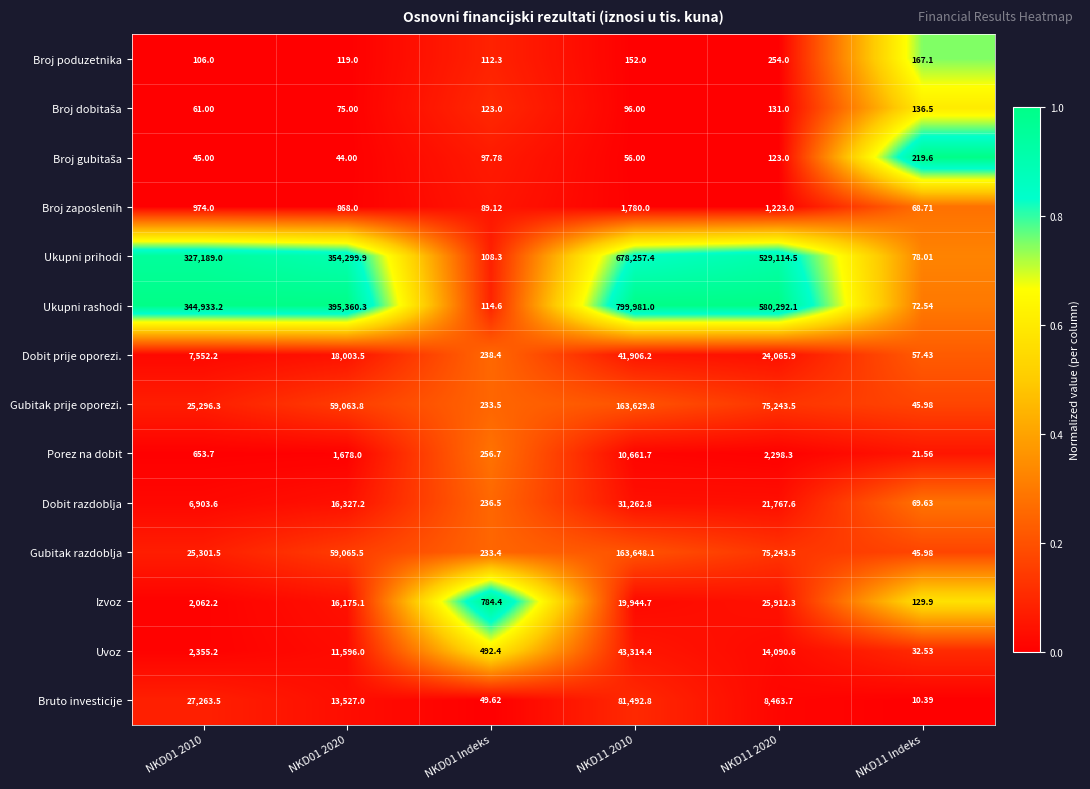

Which series has the largest total across all categories?

Ukupni rashodi